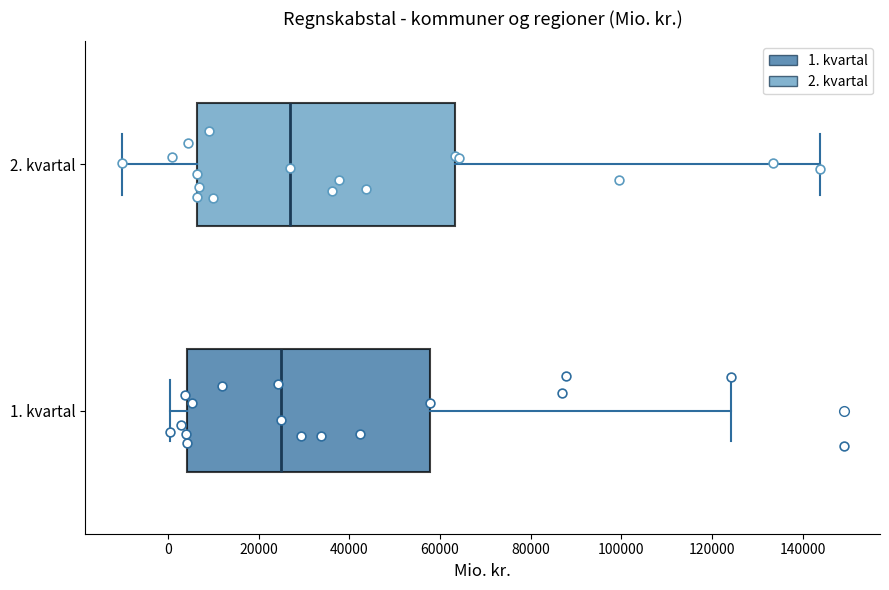

Where is the left edge of the box for 1. kvartal on the x-axis? The values are not printed on the chart, so give them approximately, as read against the axis.

4000